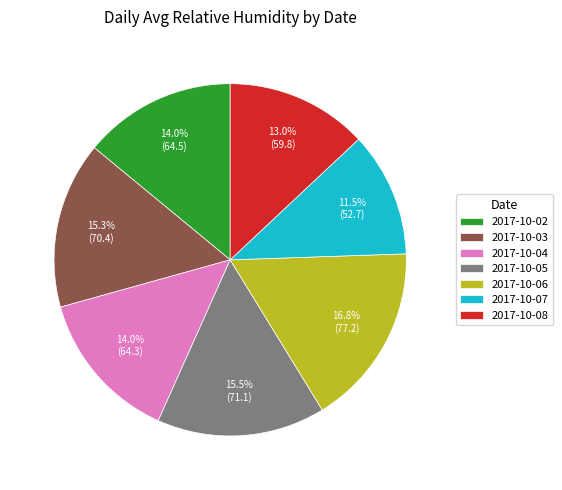

Count the number of slices in the pie.

7